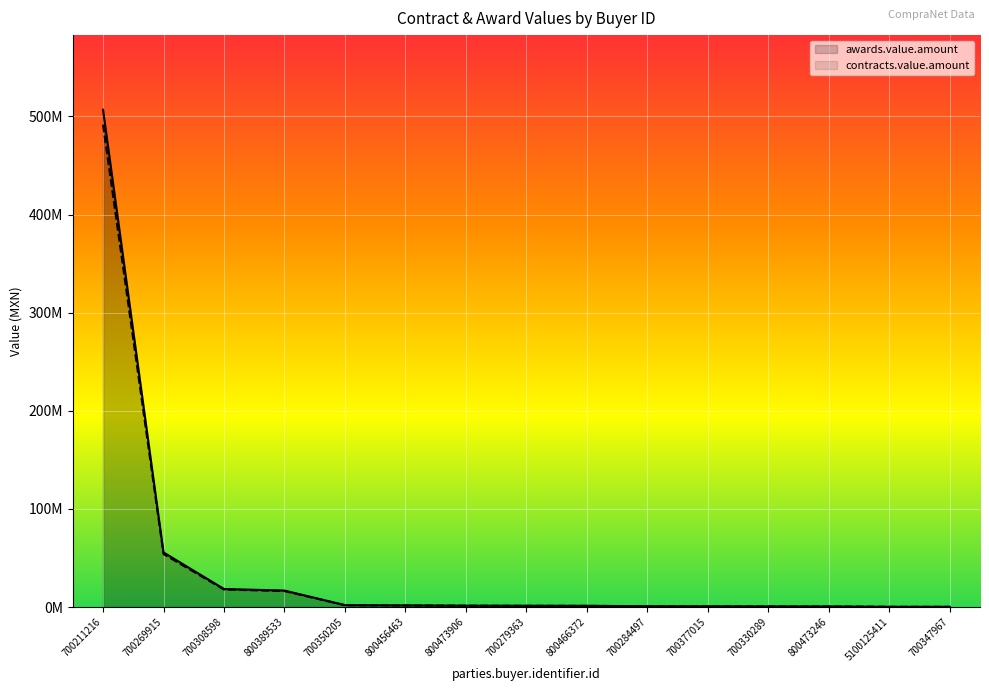

Does the chart display data point markers on the line(s)?

No